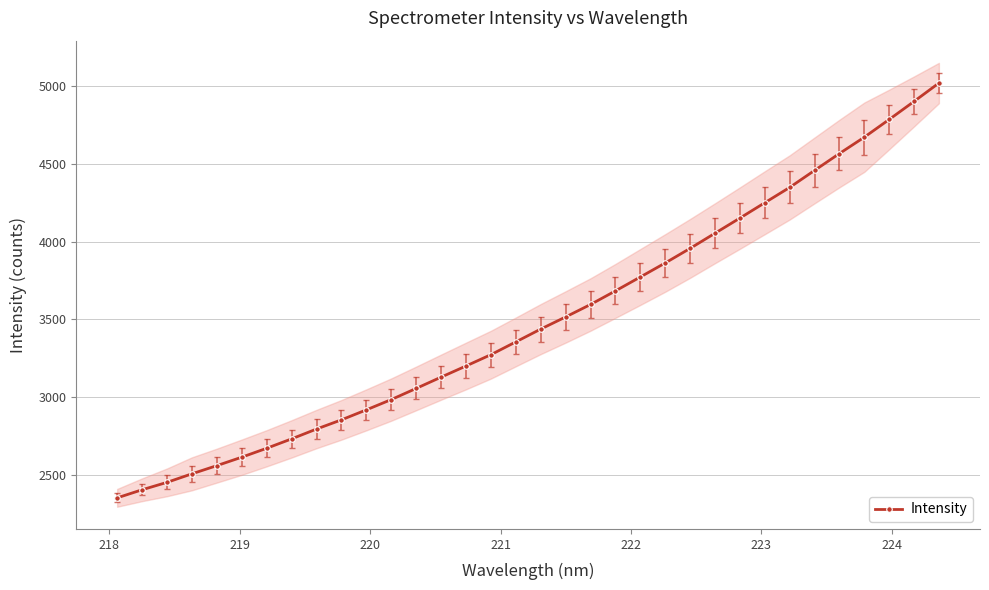

What is the minimum value for Intensity?

2351.2